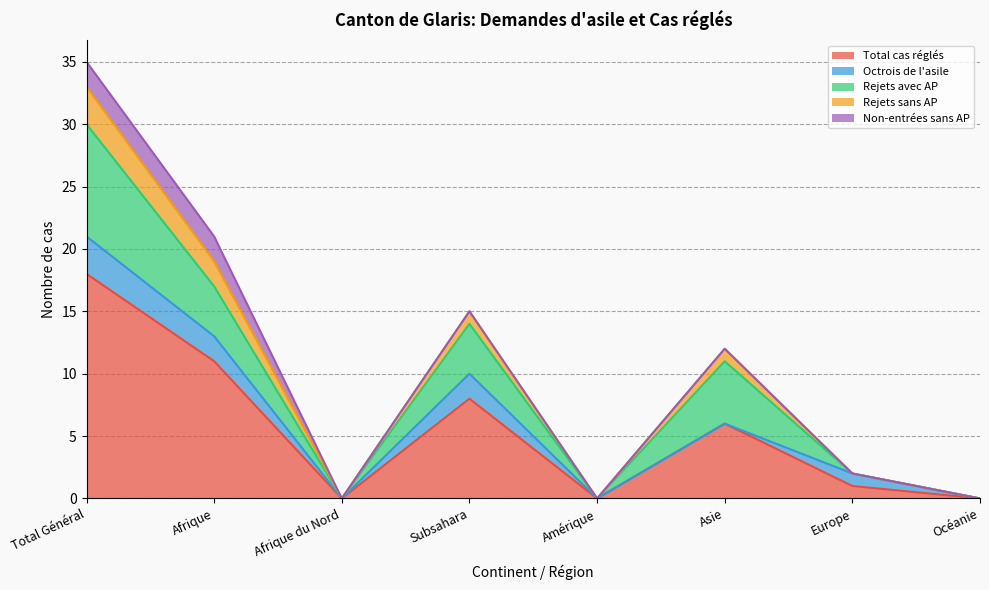

What is the sum of the Octrois de l'asile values at Afrique and Europe?

3